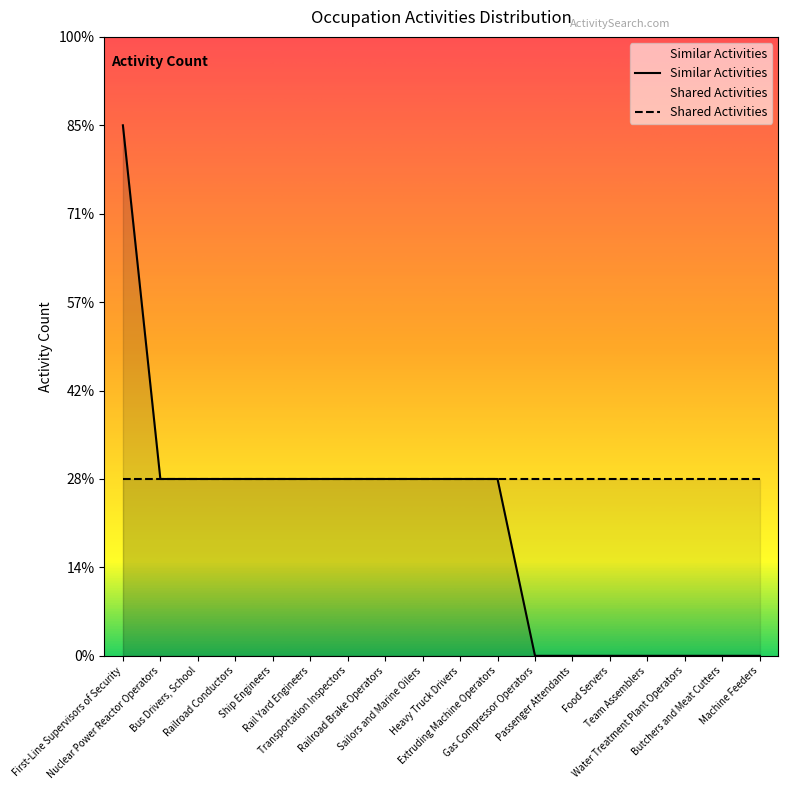

Is it true that the value at Heavy Truck Drivers is 2?

False